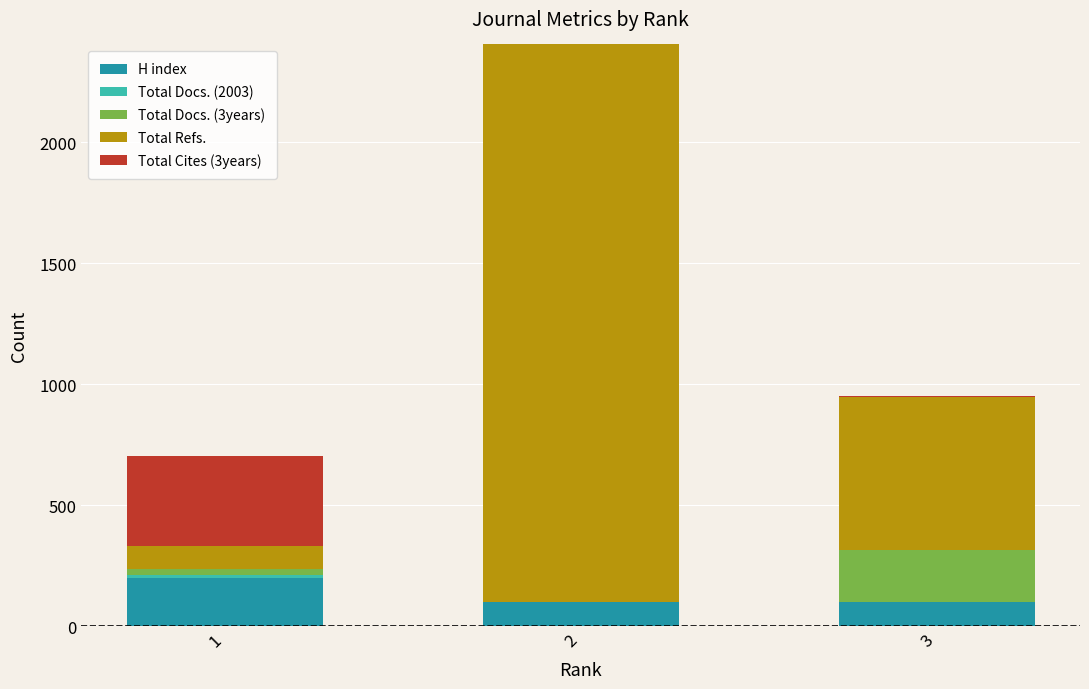

What is the maximum value for H index?

198